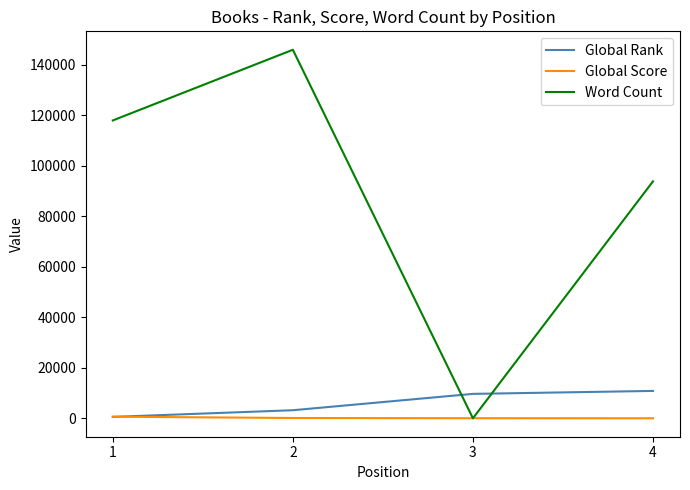

What is the spread (max minus min) of values at 2?

145882